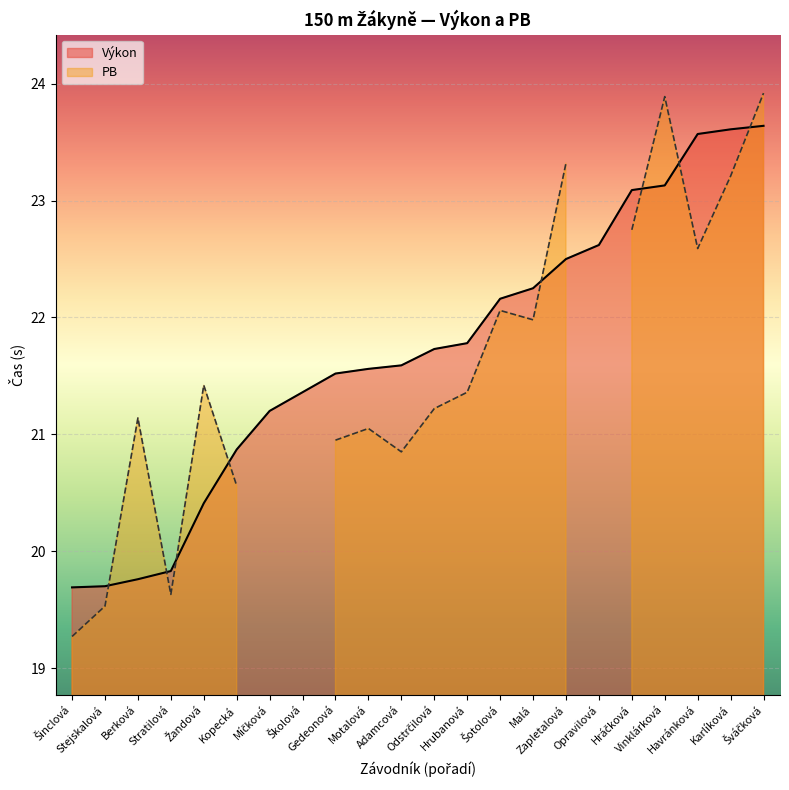

What is the difference between the maximum and second lowest values?

3.9